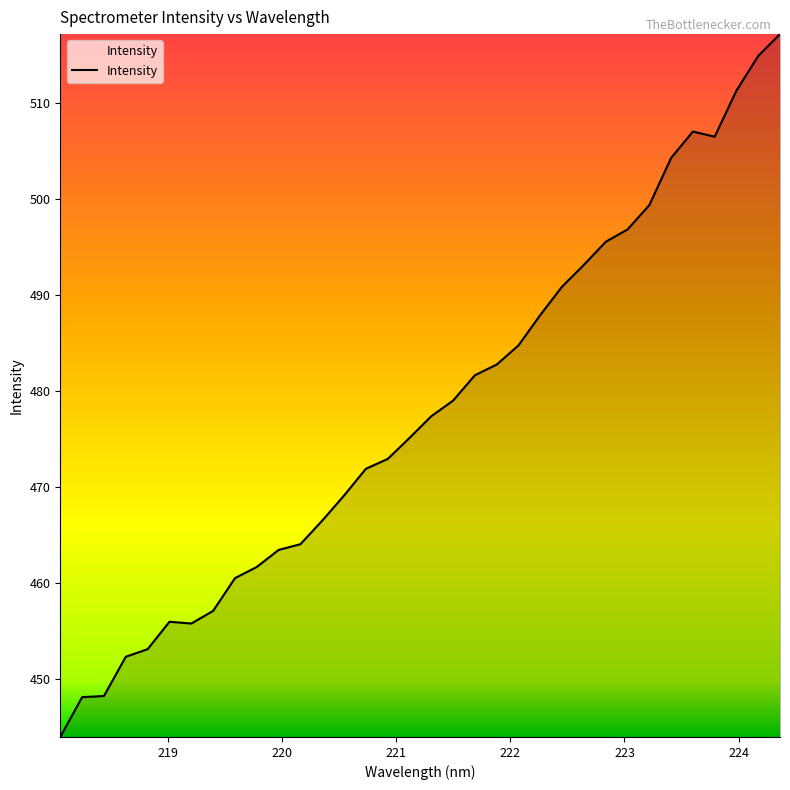

What is the maximum value shown in the chart?

517.2